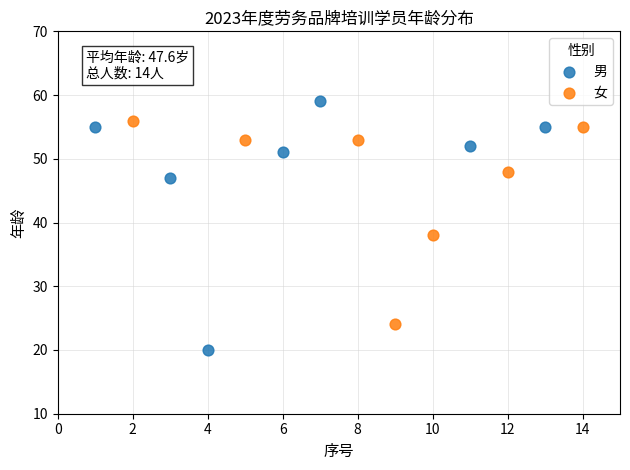

What are all the series names shown in the legend?

男, 女